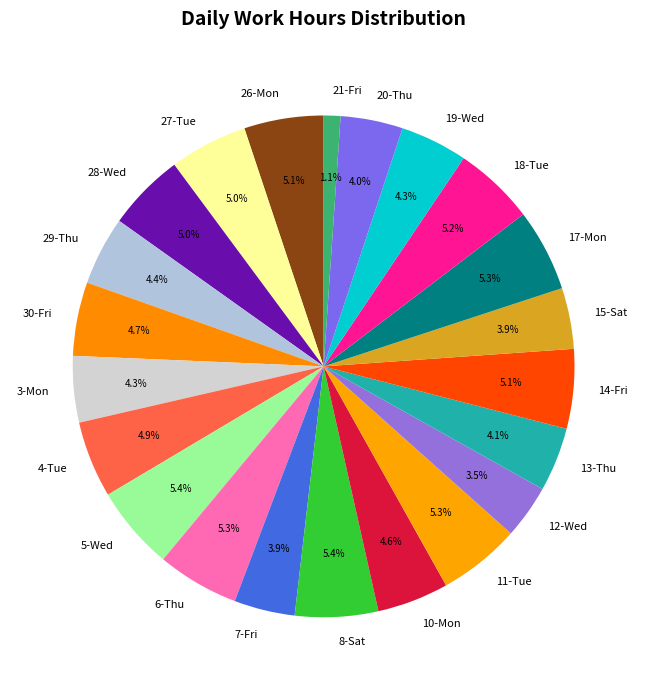

How many slices are in this pie chart?

22